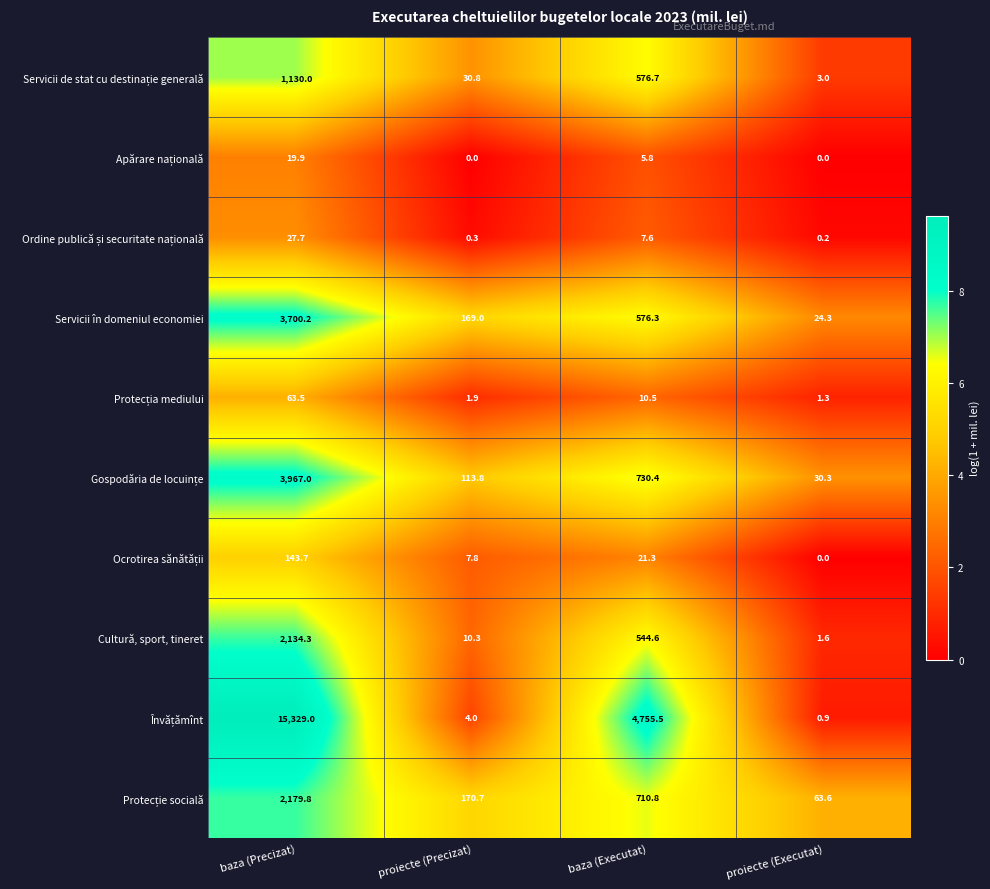

What value does the Cultură, sport, tineret series have at proiecte (Executat)?

1.6